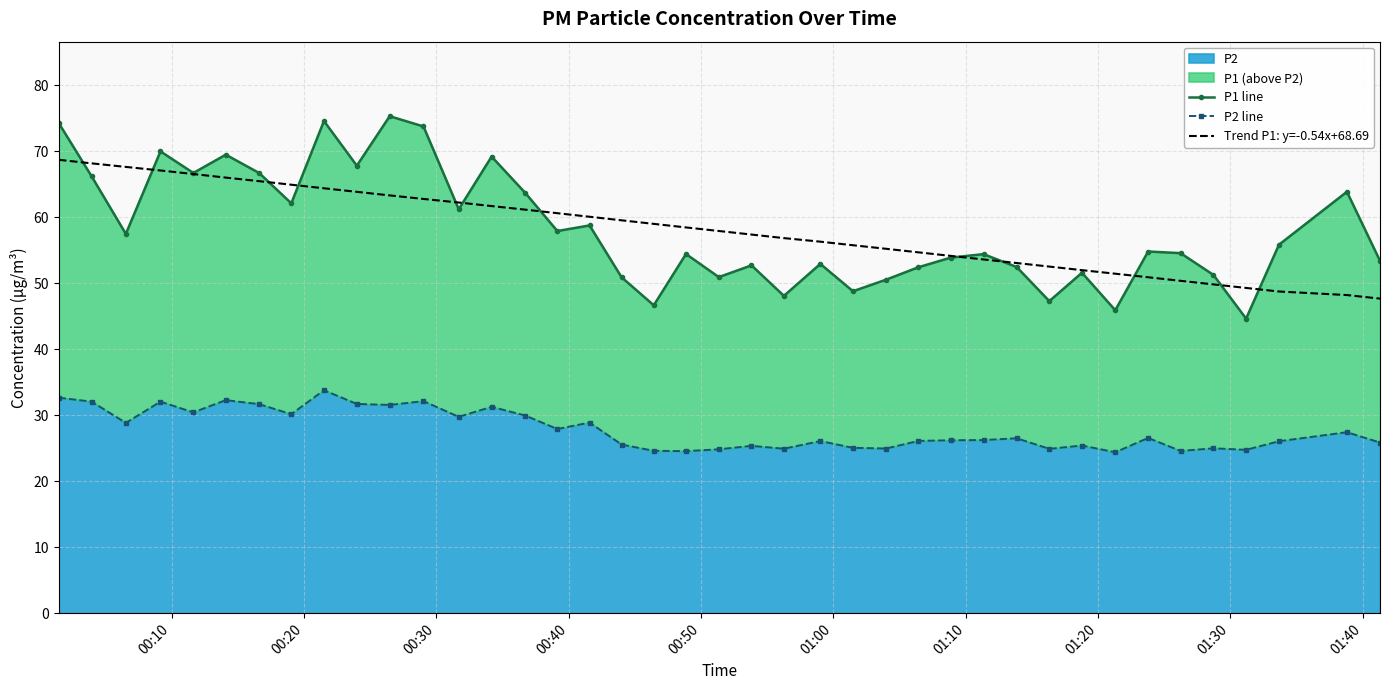

What is the value of the P1 line point at the 21st from the left?

50.9